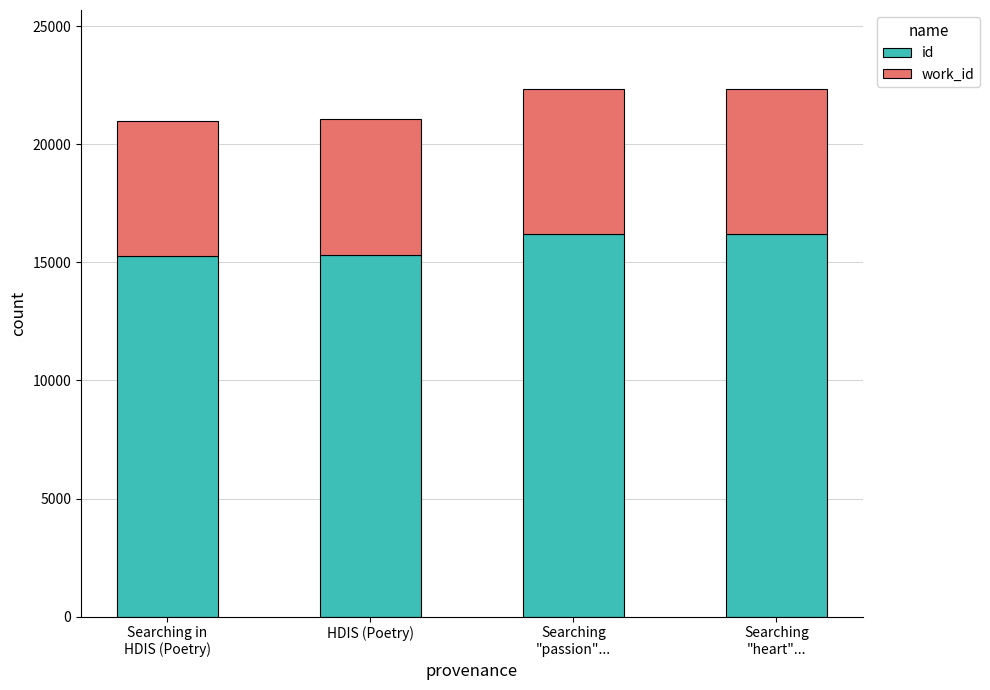

What are all the series names shown in the legend?

id, work_id